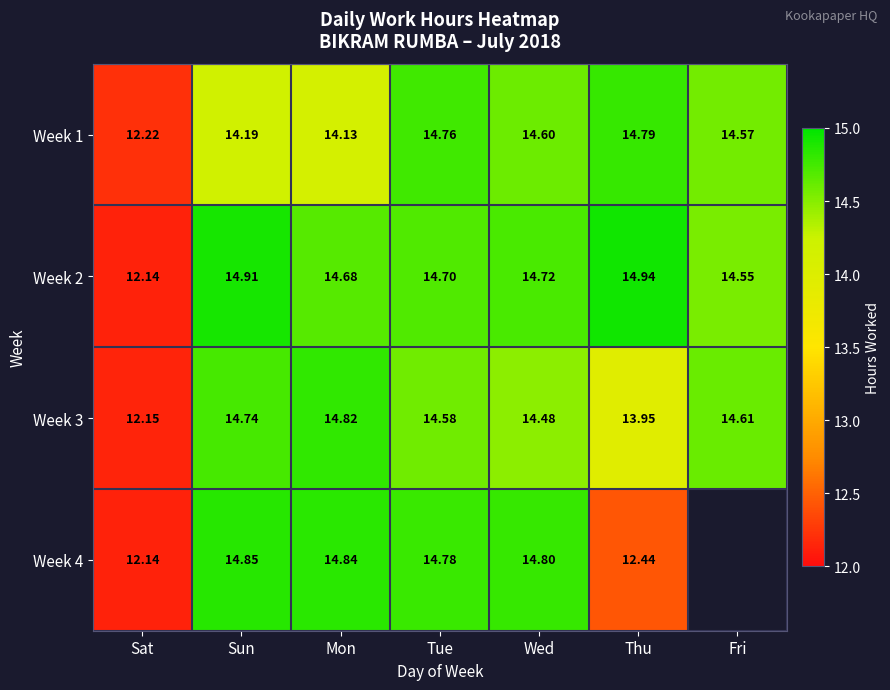

Between Wed and Tue, which is larger?

Tue